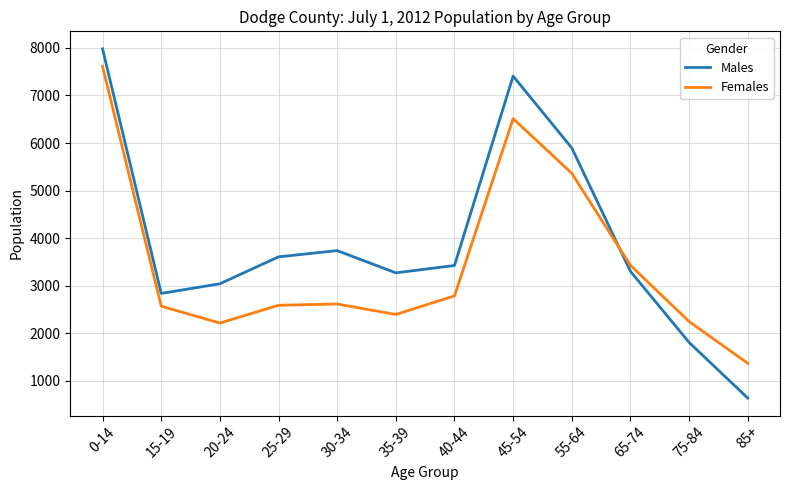

In Males, how many points are lower than both neighbors (excluding endpoints)?

2